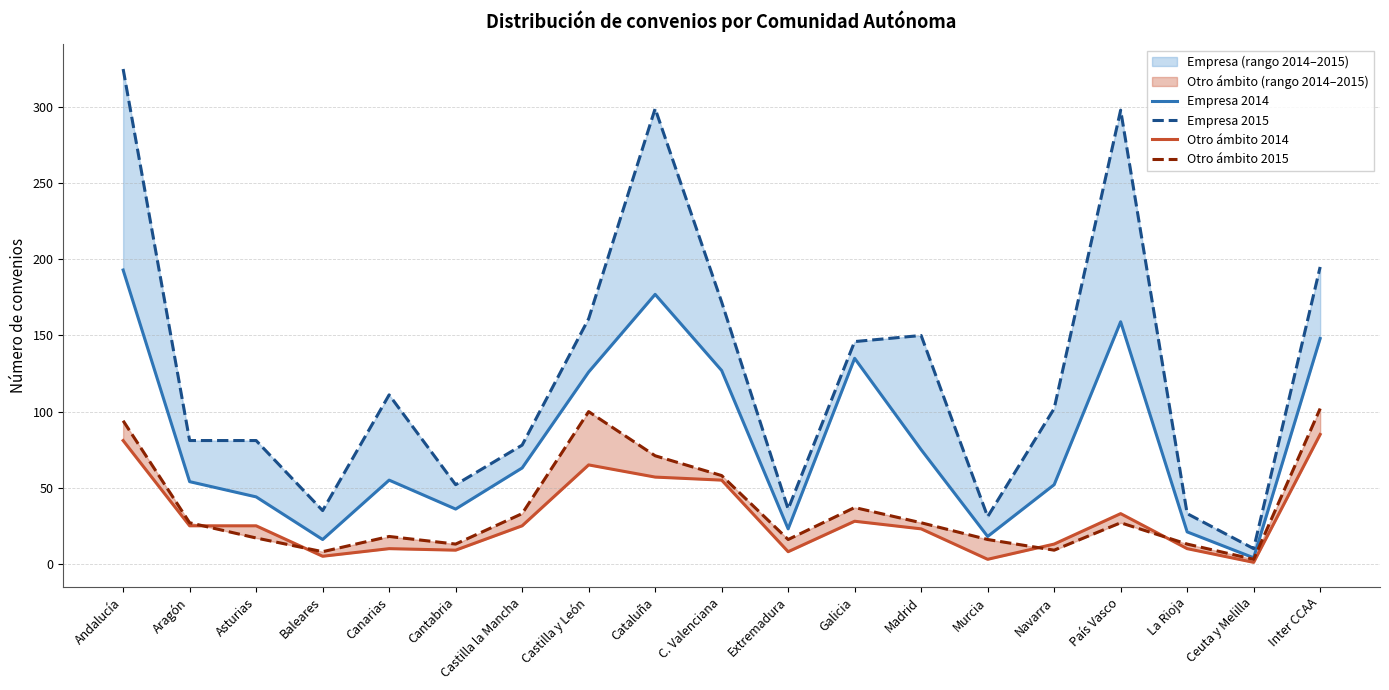

Which series has the widest spread of values?

Empresa 2015